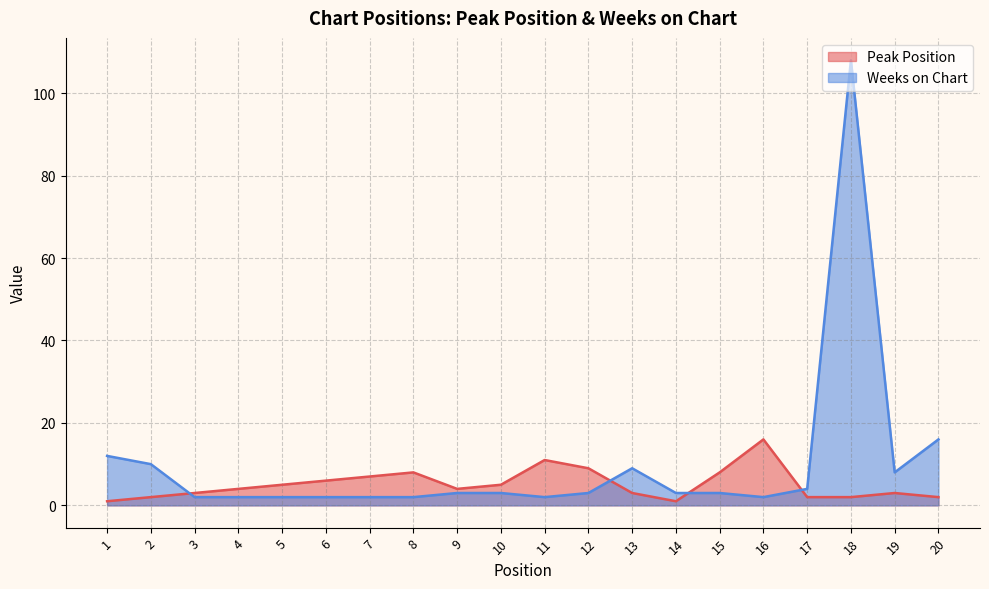

Reading left to right, list all the values displayed in this chart.

Peak Position: 1=1	2=2	3=3	4=4	5=5	6=6	7=7	8=8	9=4	10=5	11=11	12=9	13=3	14=1	15=8	16=16	17=2	18=2	19=3	20=2
Weeks on Chart: 1=12	2=10	3=2	4=2	5=2	6=2	7=2	8=2	9=3	10=3	11=2	12=3	13=9	14=3	15=3	16=2	17=4	18=108	19=8	20=16